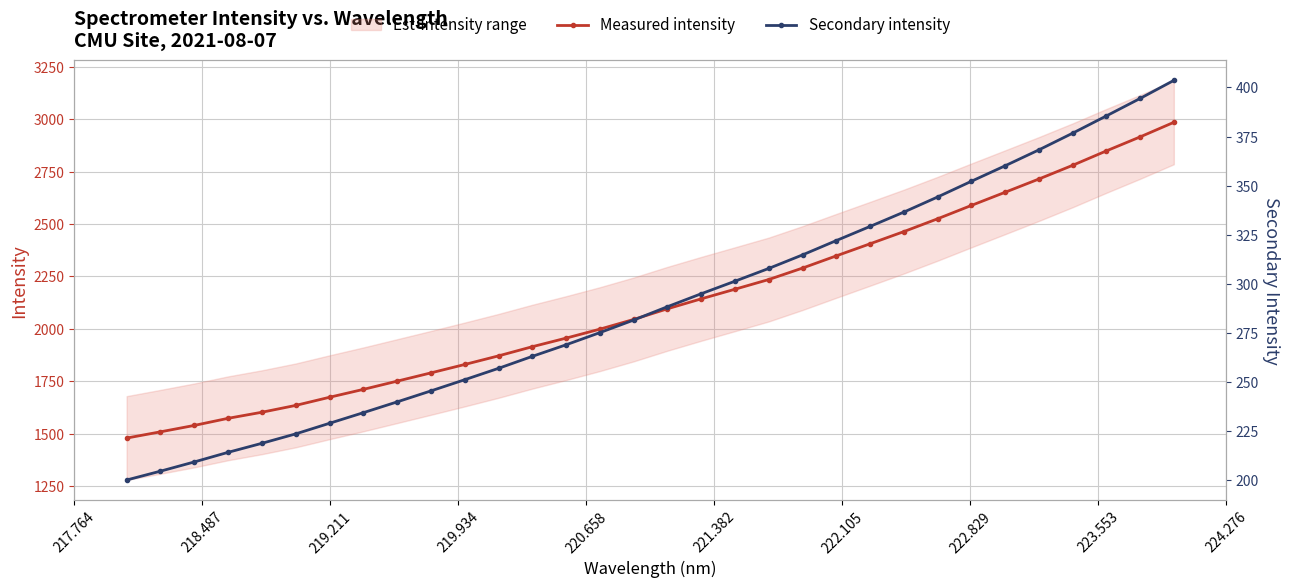

What is the highest value of the Measured intensity series?

2985.4